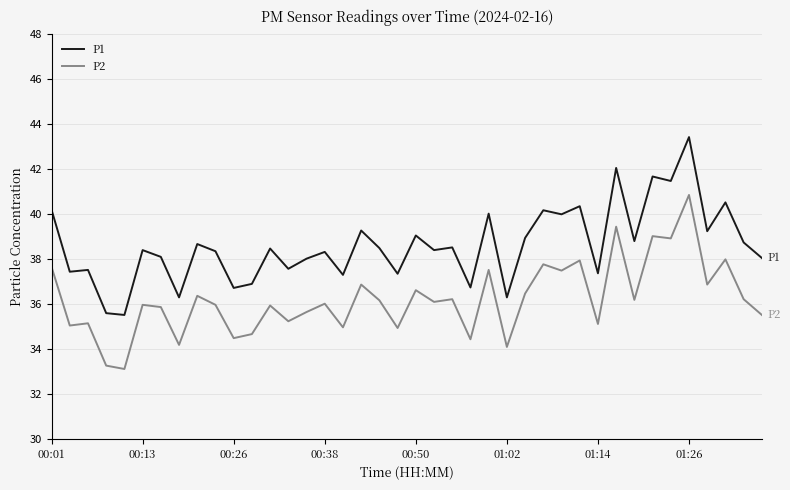

True or false: P1 and P2 cross at least once.

False